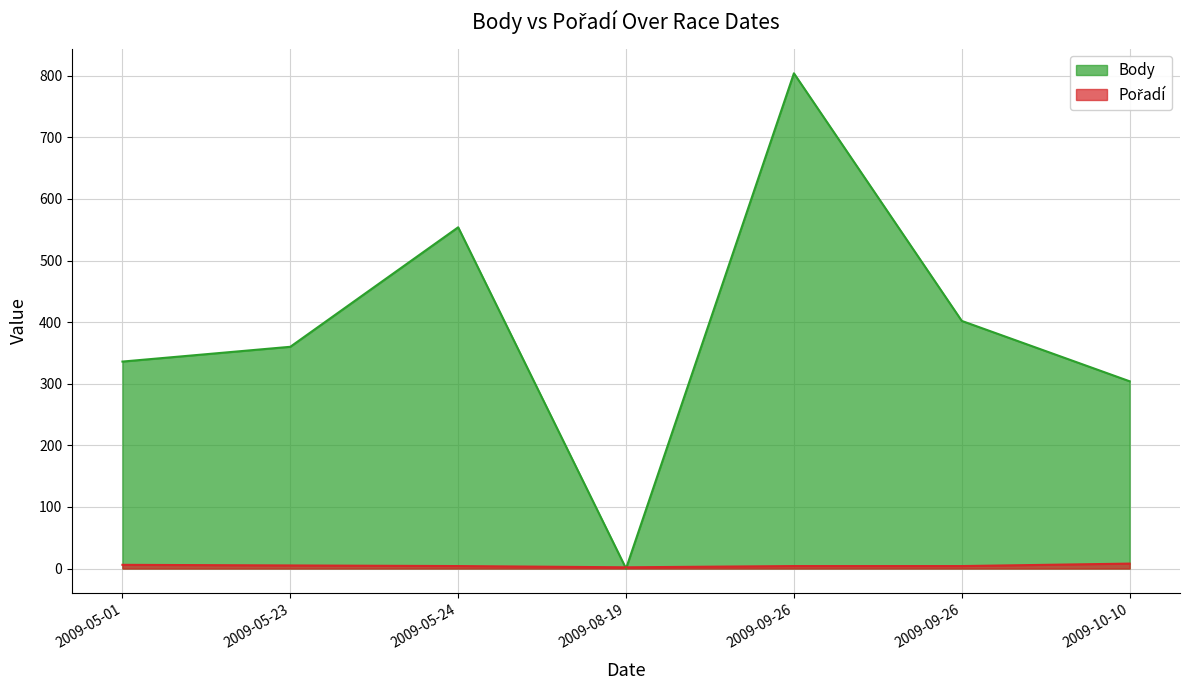

How many data points in Body are less than 360?

3